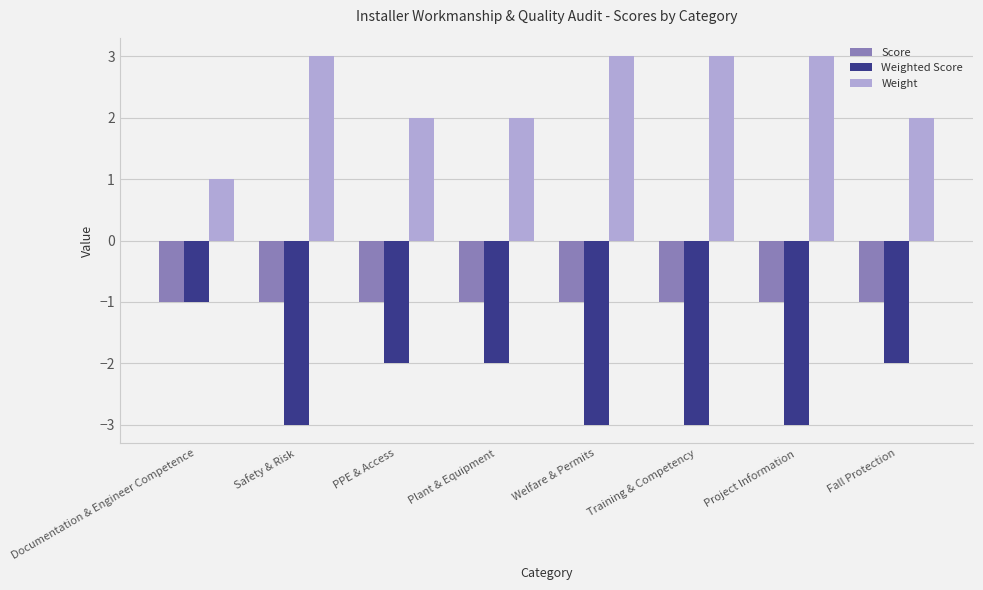

Reading left to right, list all the values displayed in this chart.

Score: Documentation & Engineer Competence=-1	Safety & Risk=-1	PPE & Access=-1	Plant & Equipment=-1	Welfare & Permits=-1	Training & Competency=-1	Project Information=-1	Fall Protection=-1
Weighted Score: Documentation & Engineer Competence=-1	Safety & Risk=-3	PPE & Access=-2	Plant & Equipment=-2	Welfare & Permits=-3	Training & Competency=-3	Project Information=-3	Fall Protection=-2
Weight: Documentation & Engineer Competence=1	Safety & Risk=3	PPE & Access=2	Plant & Equipment=2	Welfare & Permits=3	Training & Competency=3	Project Information=3	Fall Protection=2